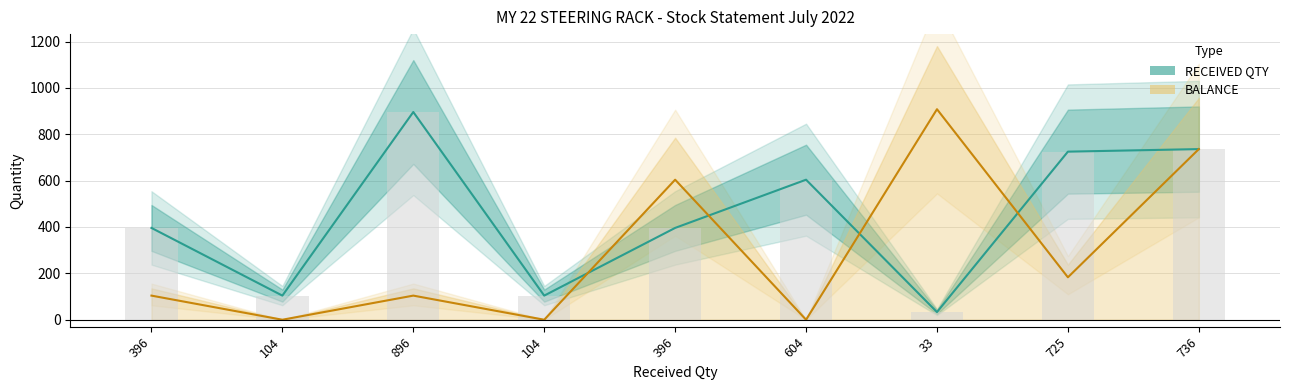

Where does the RECEIVED QTY series first go above 396?

896